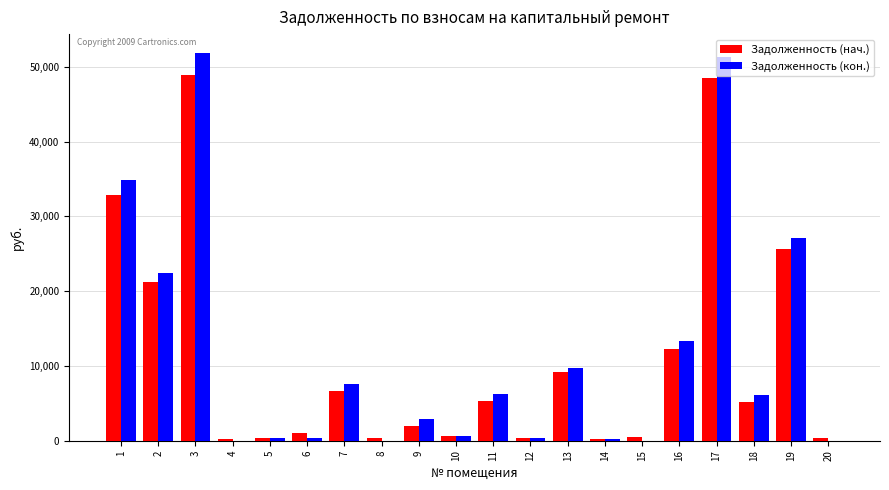

What is the sum of all Задолженность (кон.) values?

235234.4